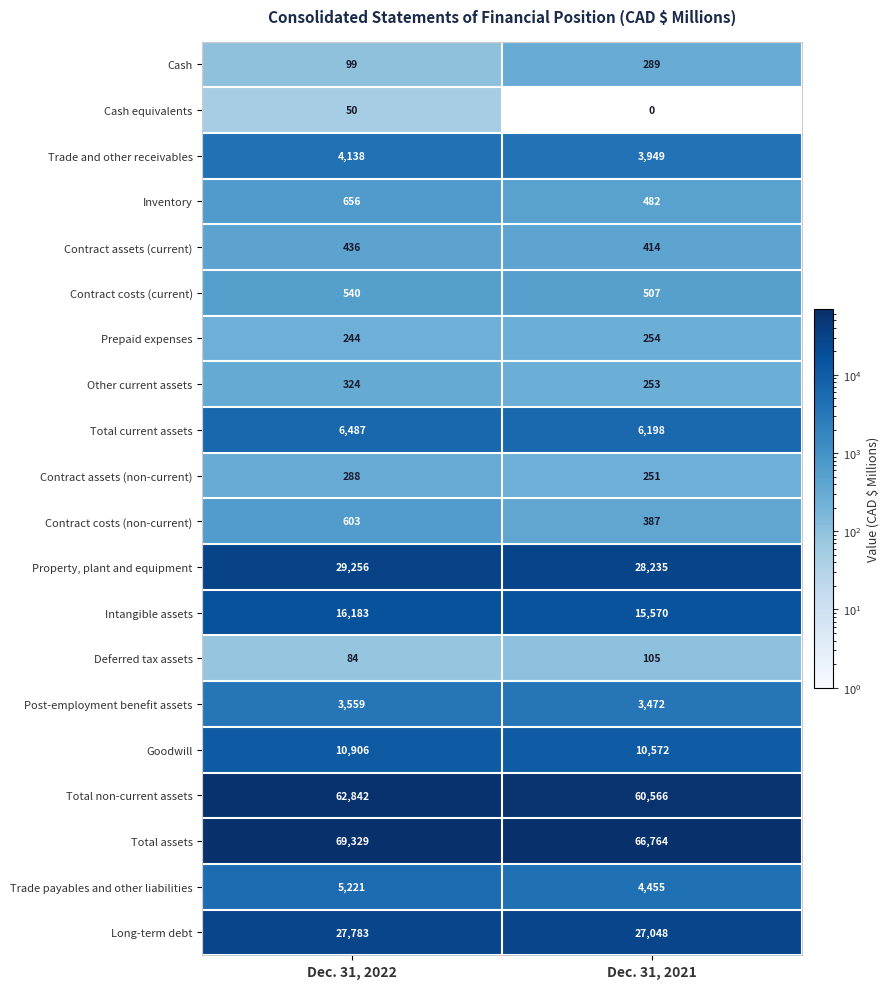

Which series has the largest range (max minus min)?

Total assets